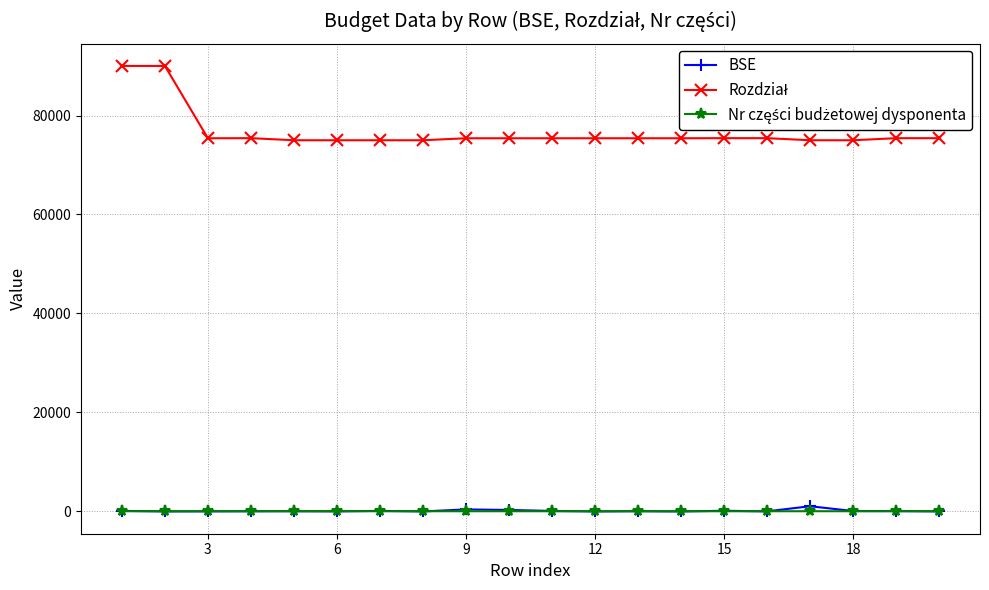

What is the maximum value shown in the chart?

90014